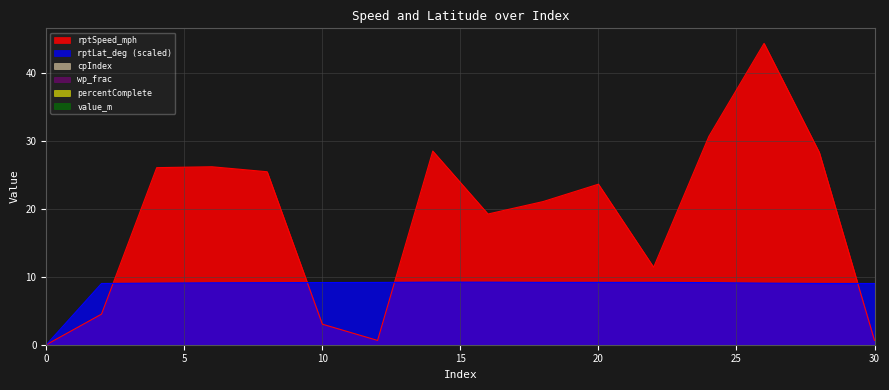

How many data points does each series have?

16